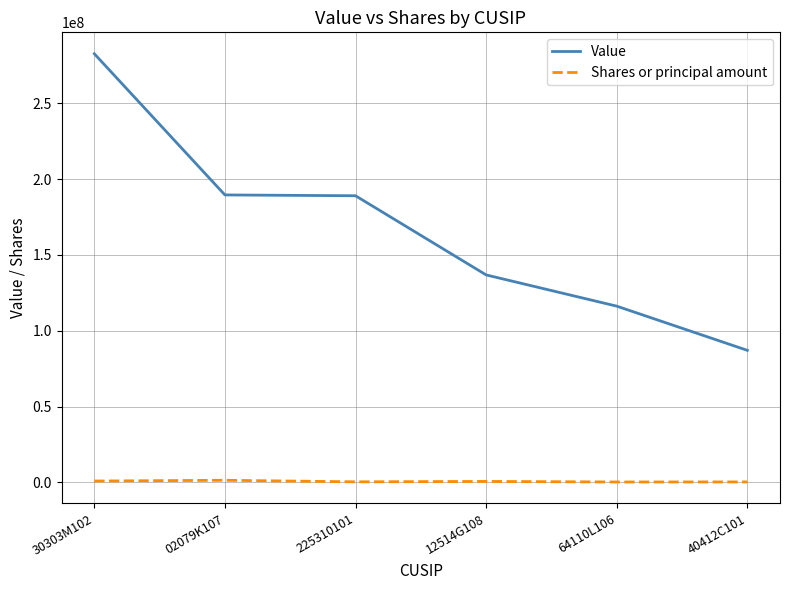

What are all the series names shown in the legend?

Value, Shares or principal amount